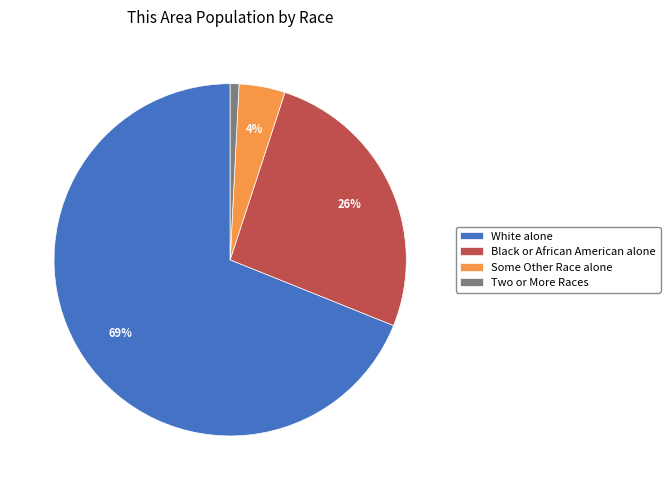

How many slices are in this pie chart?

4